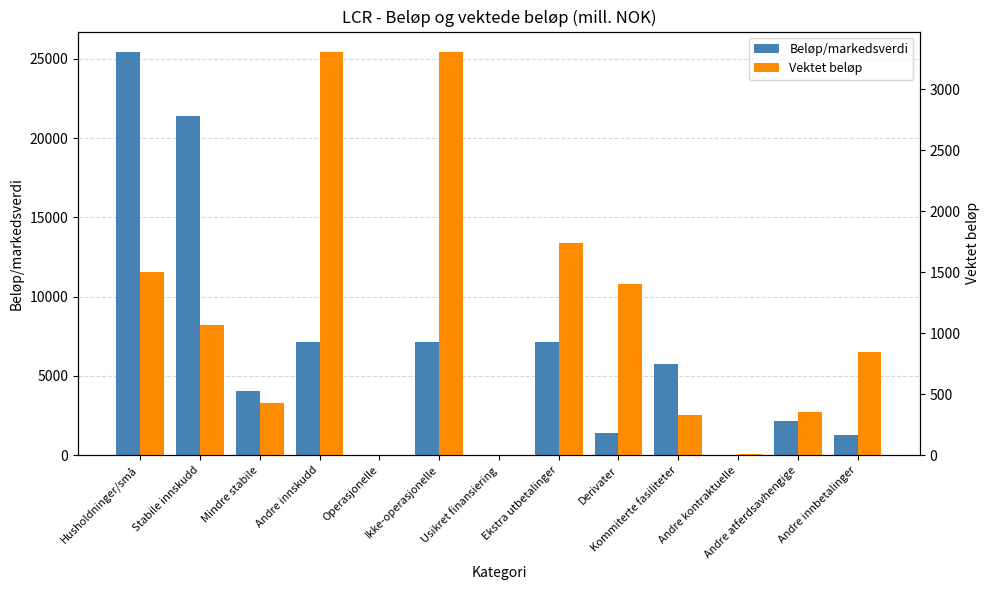

Which series has the largest range (max minus min)?

Beløp/markedsverdi